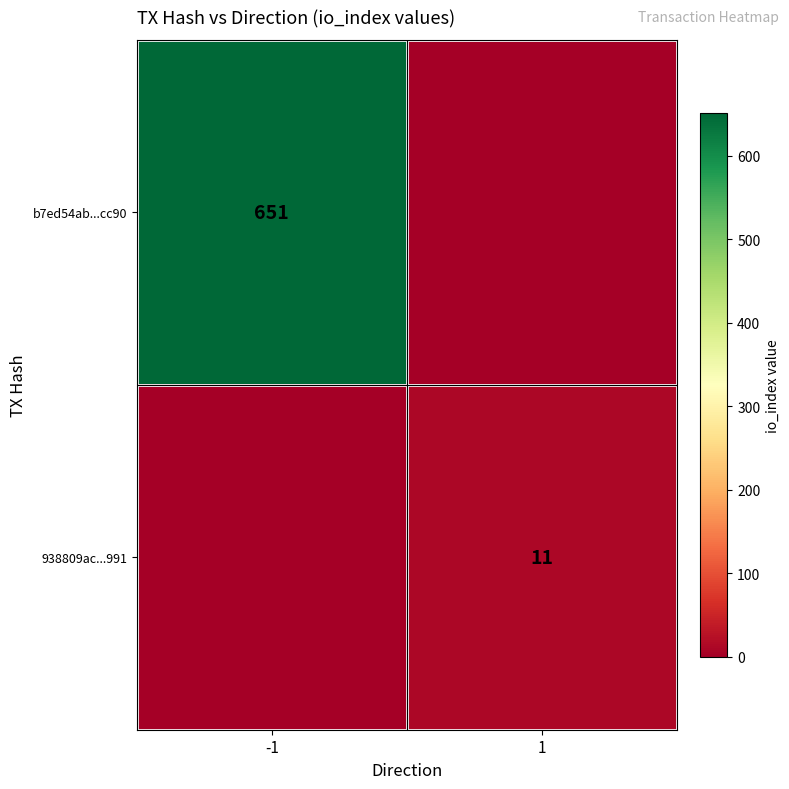

Is the value of 938809ac...991 at 1 greater than the value of b7ed54ab...cc90 at -1?

No